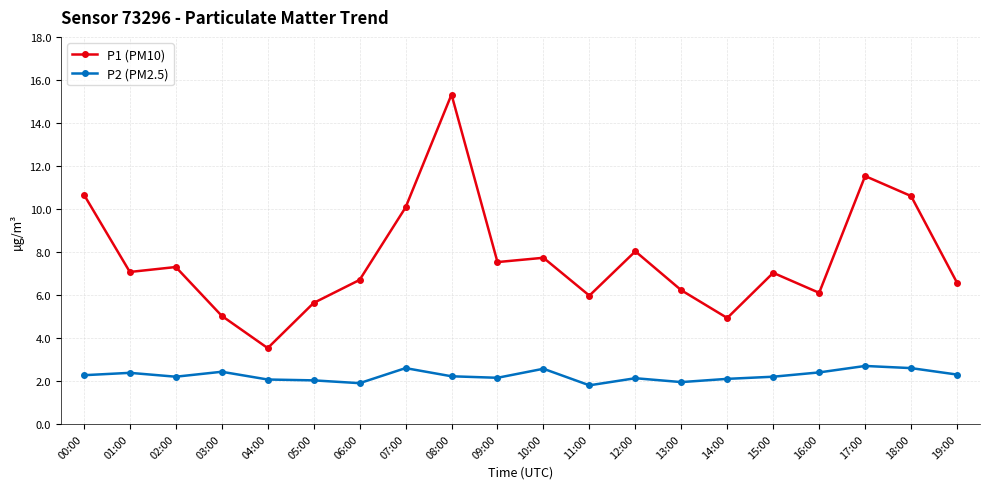

Does the chart display data point markers on the line(s)?

Yes